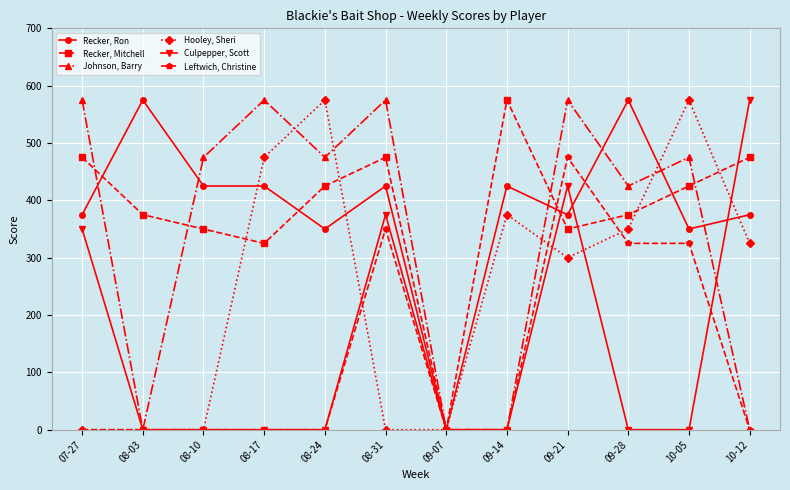

At 10-05, list the series in order from largest to smallest.

Hooley, Sheri, Johnson, Barry, Recker, Mitchell, Recker, Ron, Leftwich, Christine, Culpepper, Scott